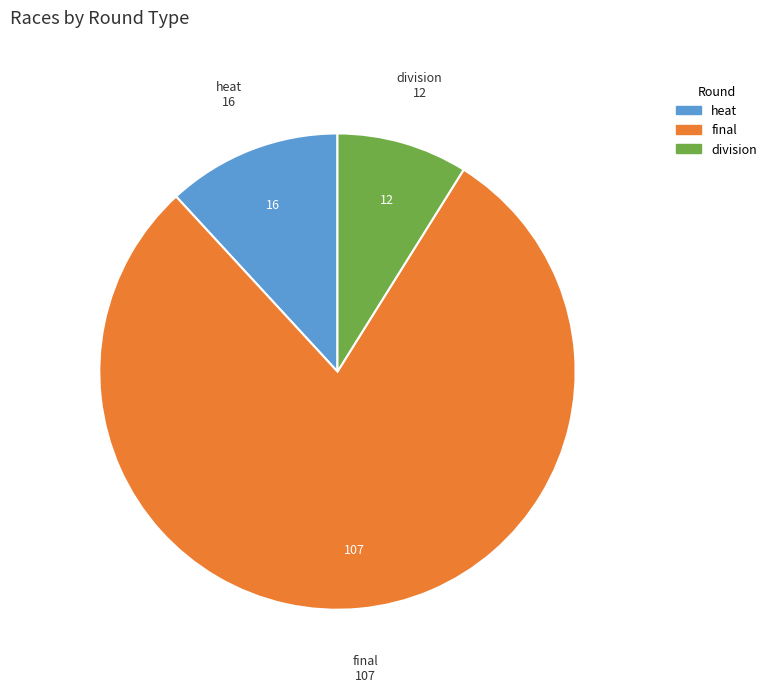

Rank the categories by value from highest to lowest.

final, heat, division